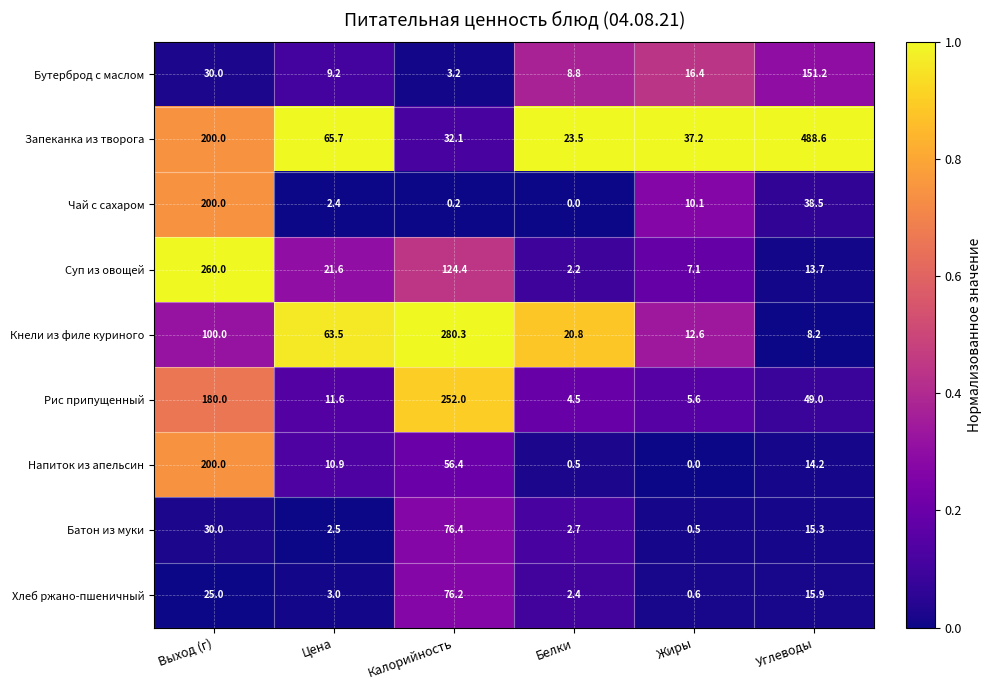

List the labels in order of Запеканка из творога value, smallest first.

Белки, Калорийность, Жиры, Цена, Выход (г), Углеводы